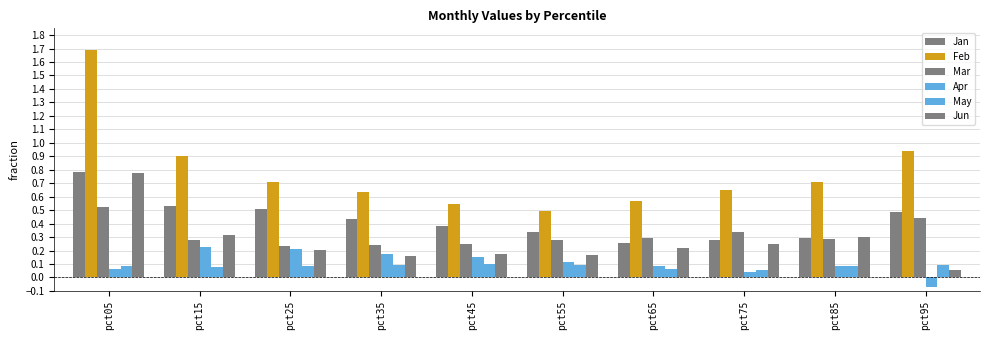

What is the value of the Jan bar at the 8th from the left?

0.3